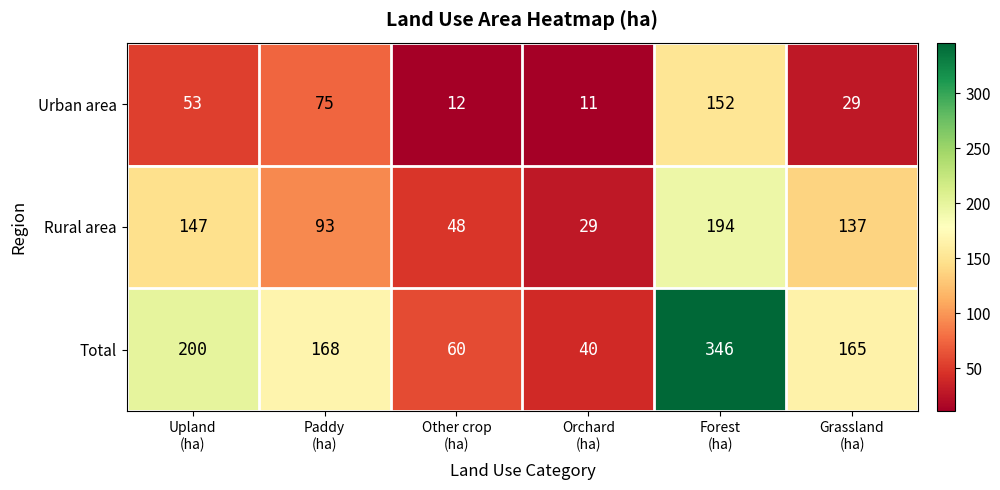

Rank the series at Forest
(ha) from highest to lowest value.

Total, Rural area, Urban area